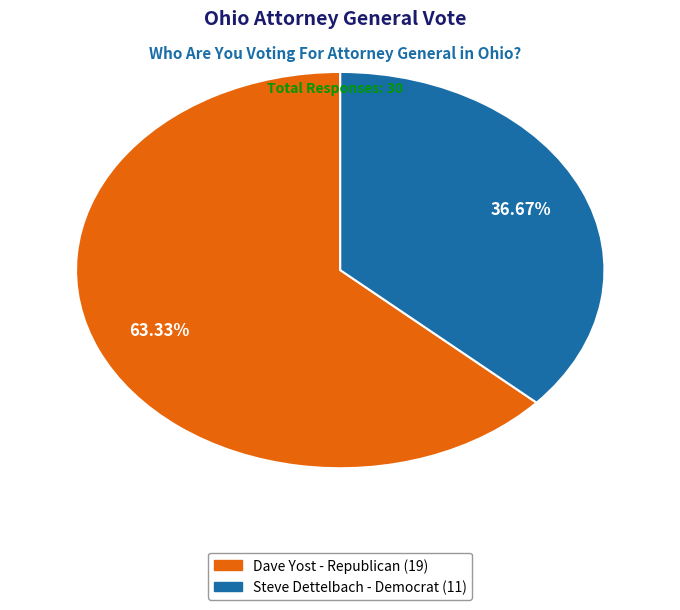

Which category has the biggest portion of the pie?

Dave Yost - Republican